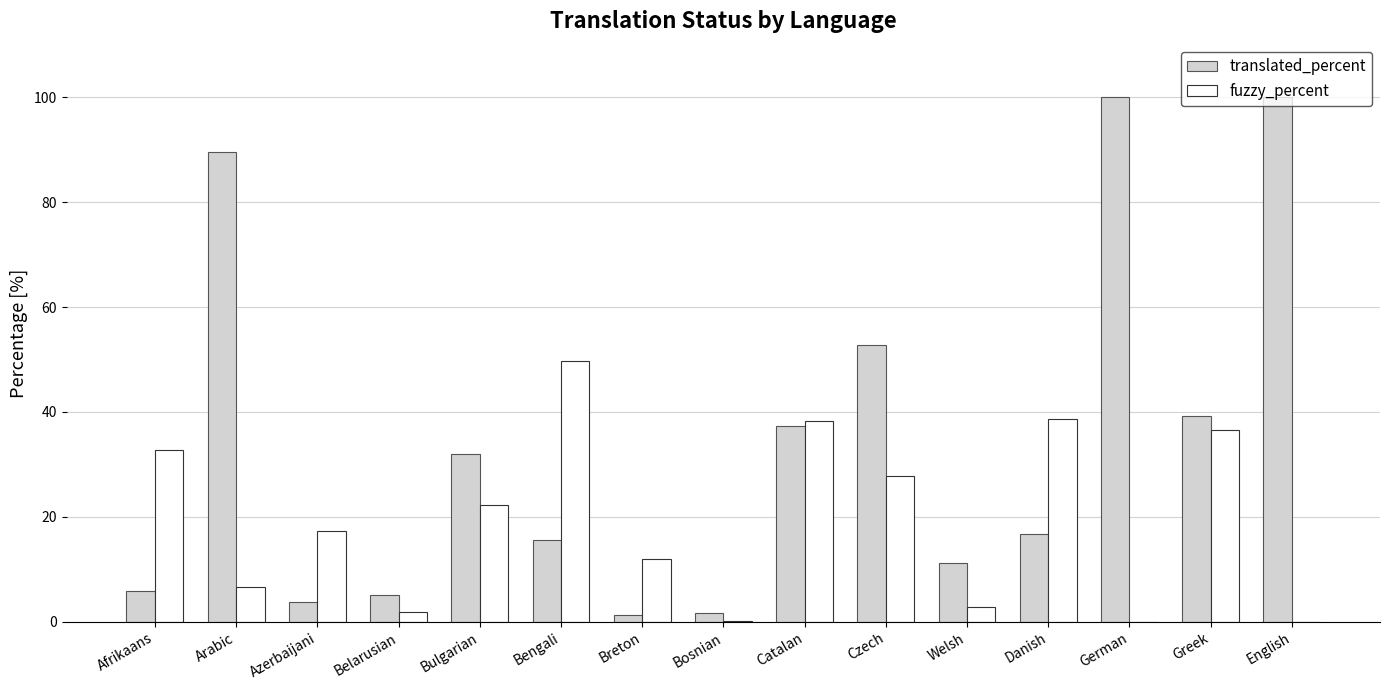

Which series has the largest total across all categories?

translated_percent